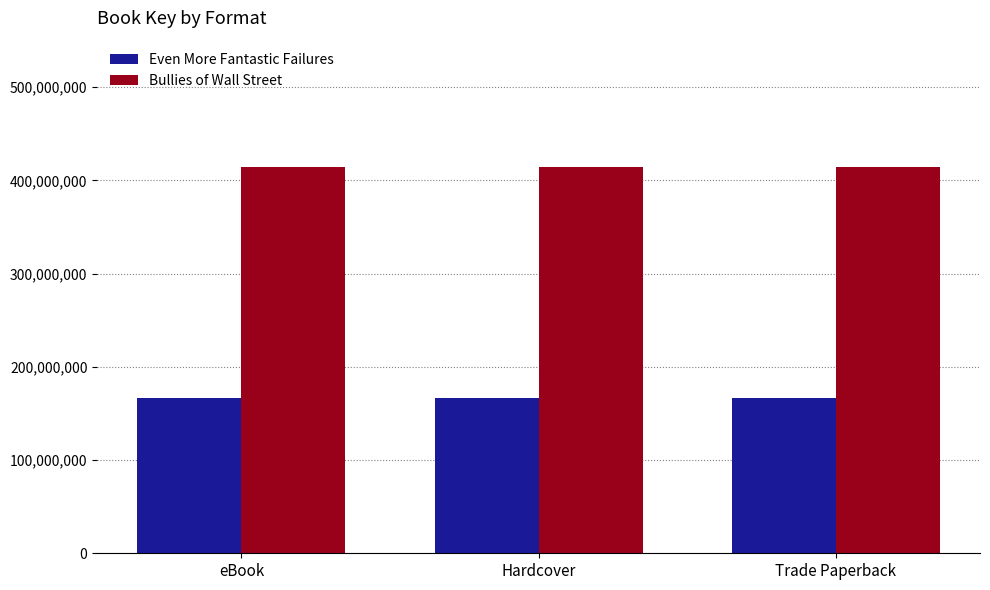

Rank the series at Hardcover from lowest to highest value.

Even More Fantastic Failures, Bullies of Wall Street